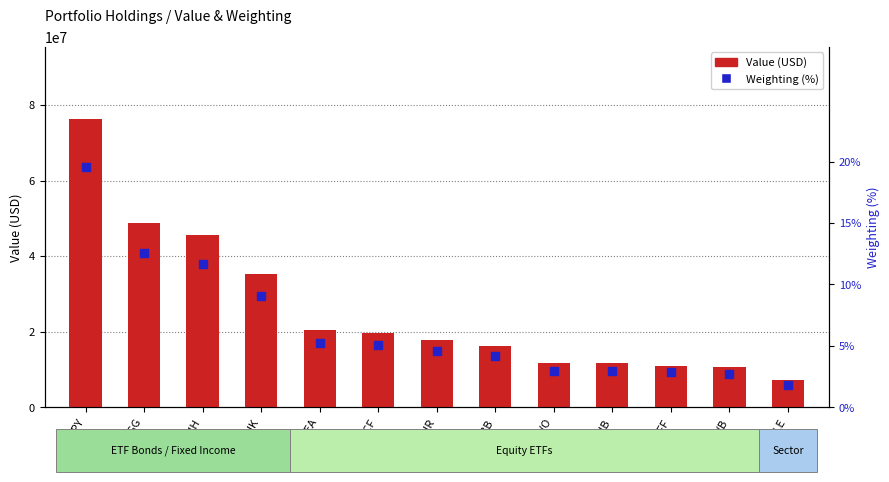

Is the value of Value (USD) at VEA greater than the value of Weighting (%) at PFF?

Yes